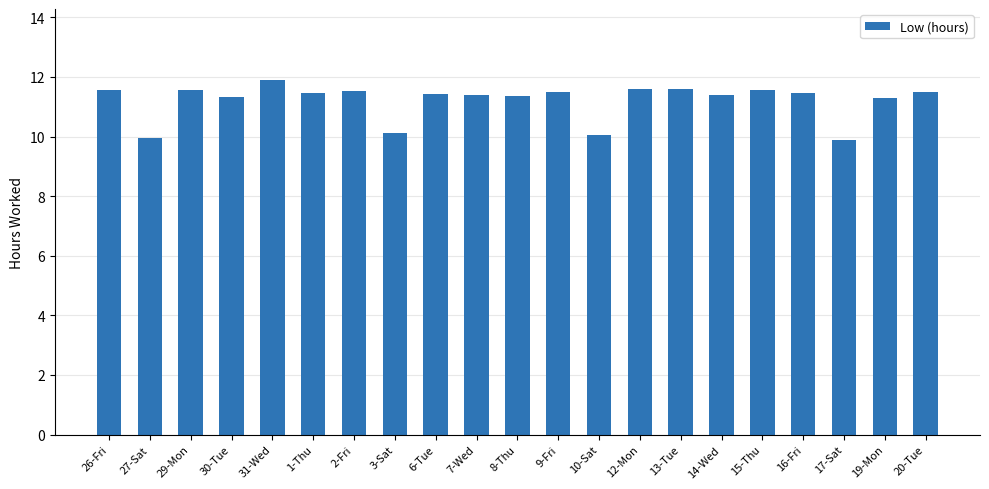

What is the value of the 14th bar from the left?

11.6